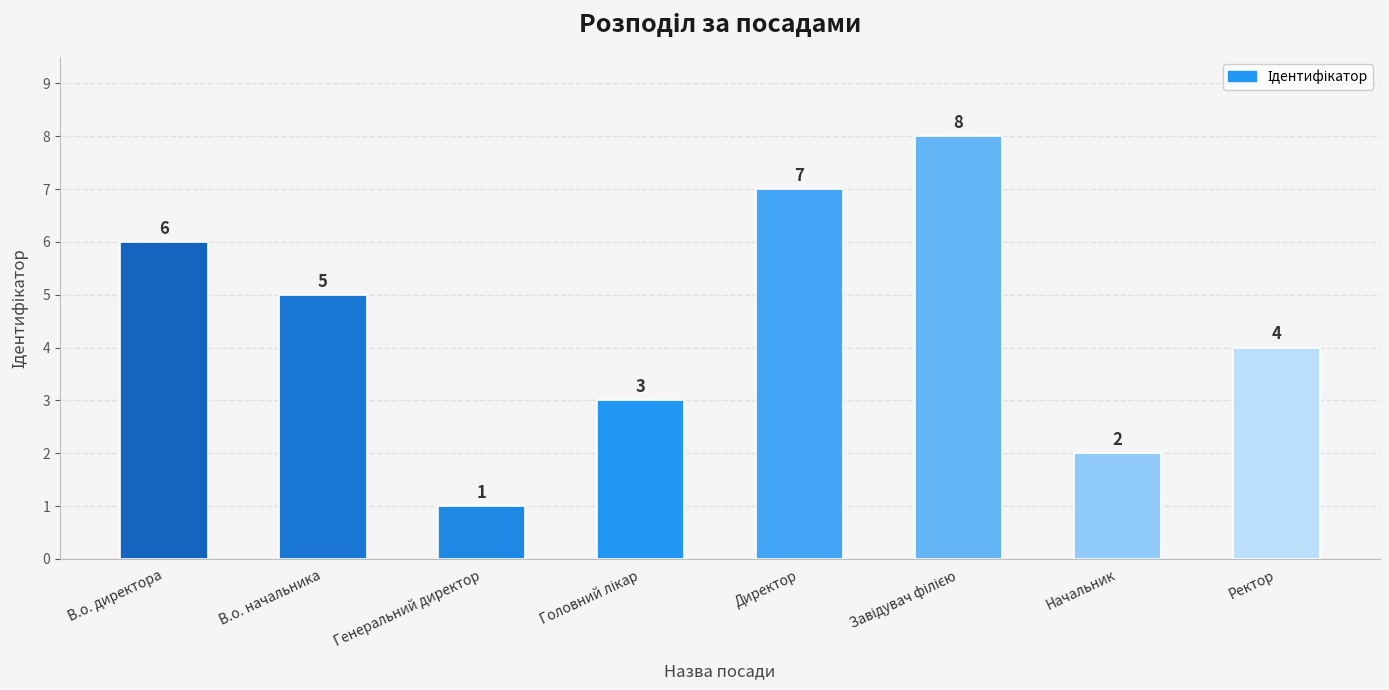

Is it true that the value at Ректор is 2?

False